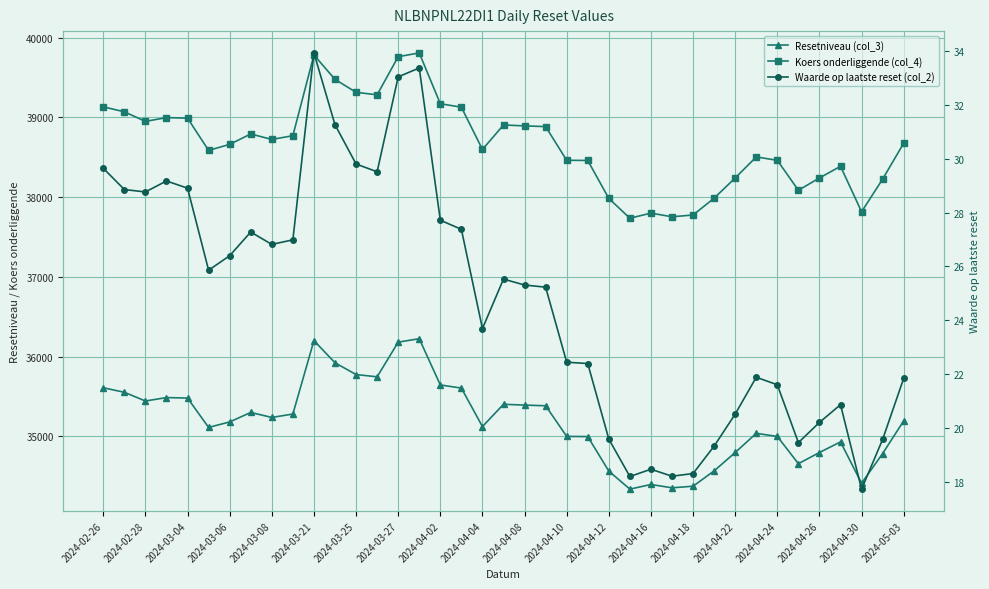

Where does the Resetniveau (col_3) series first go above 35194?

2024-02-26